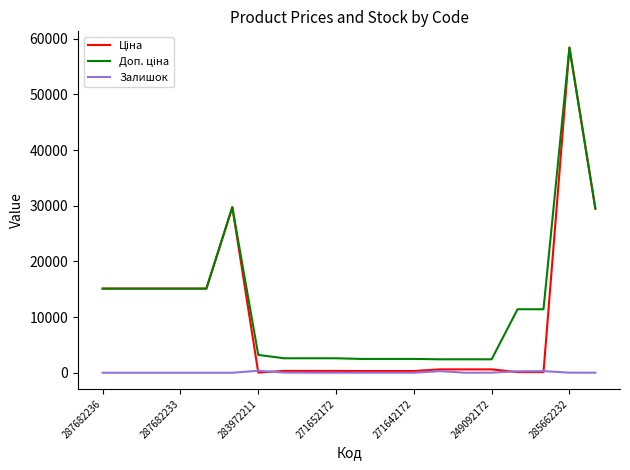

What is the maximum value shown in the chart?

58426.5